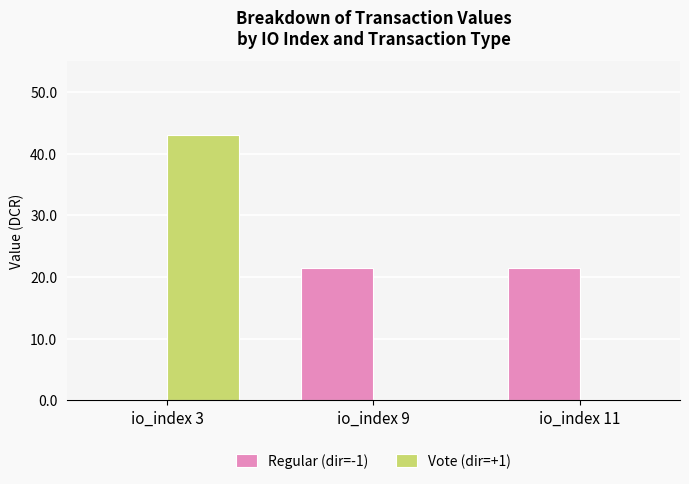

The value of Regular (dir=-1) at io_index 9 is 21.5. True or false?

True